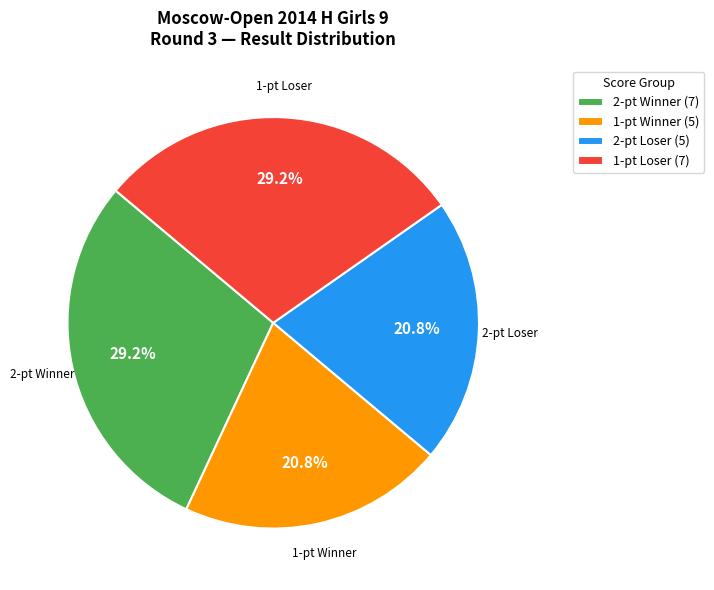

Which has a higher value, 2-pt Winner (7) or 2-pt Loser (5)?

2-pt Winner (7)